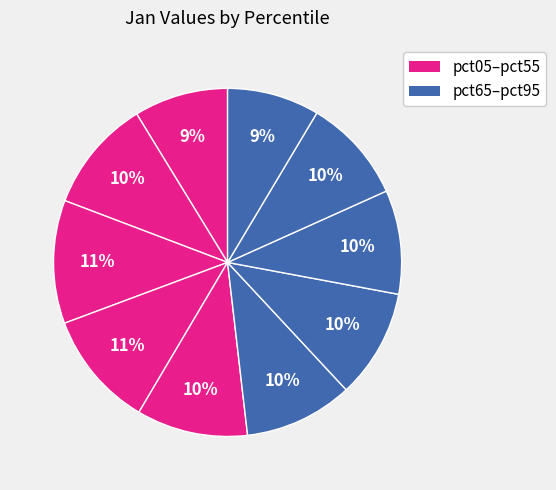

Rank the categories by value from lowest to highest.

pct95, pct05, pct75, pct85, pct55, pct65, pct45, pct15, pct35, pct25